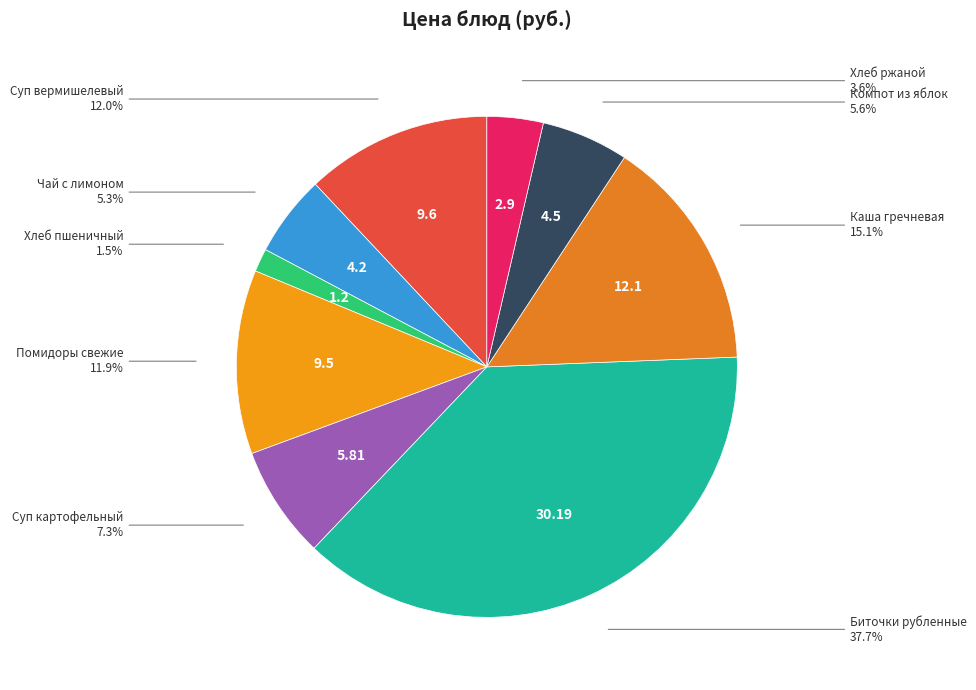

Is there a majority slice in this chart?

No